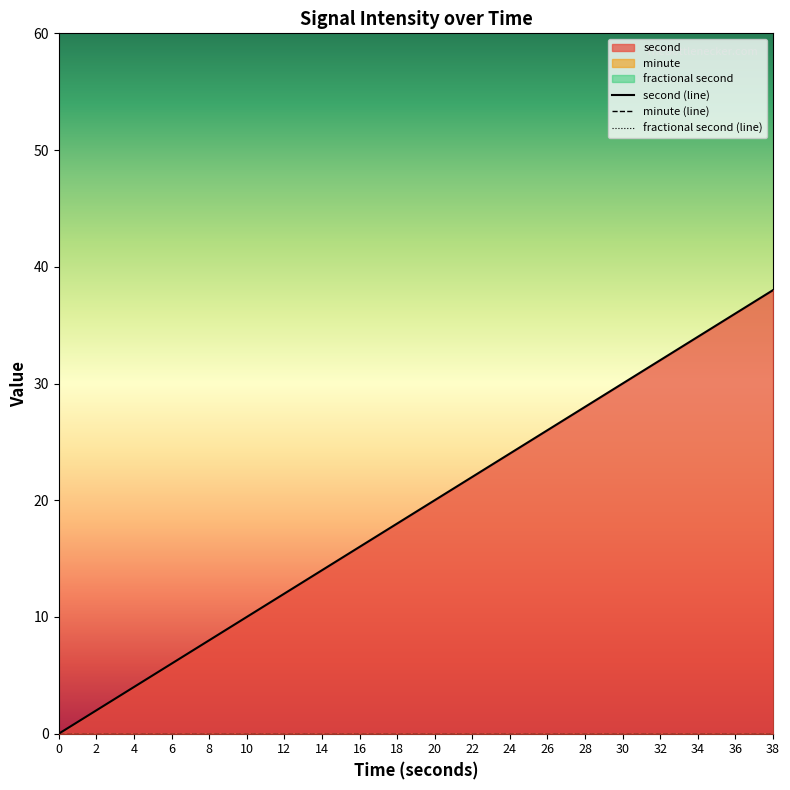

Count the number of categories in the chart.

20